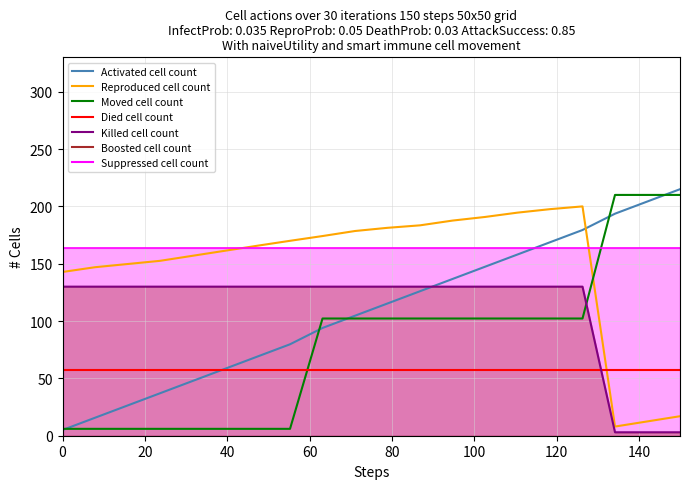

What is the value of the Activated cell count point at the 17th from the left?

179.4